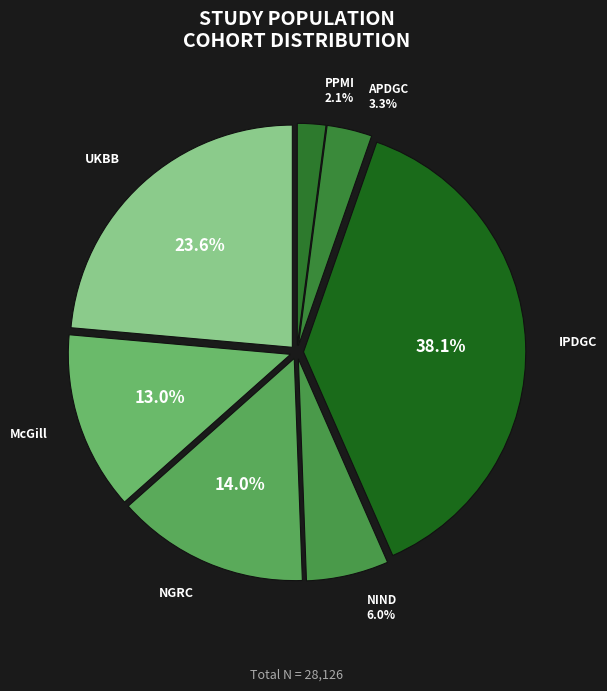

What percentage do McGill and NGRC together represent?

27.0%